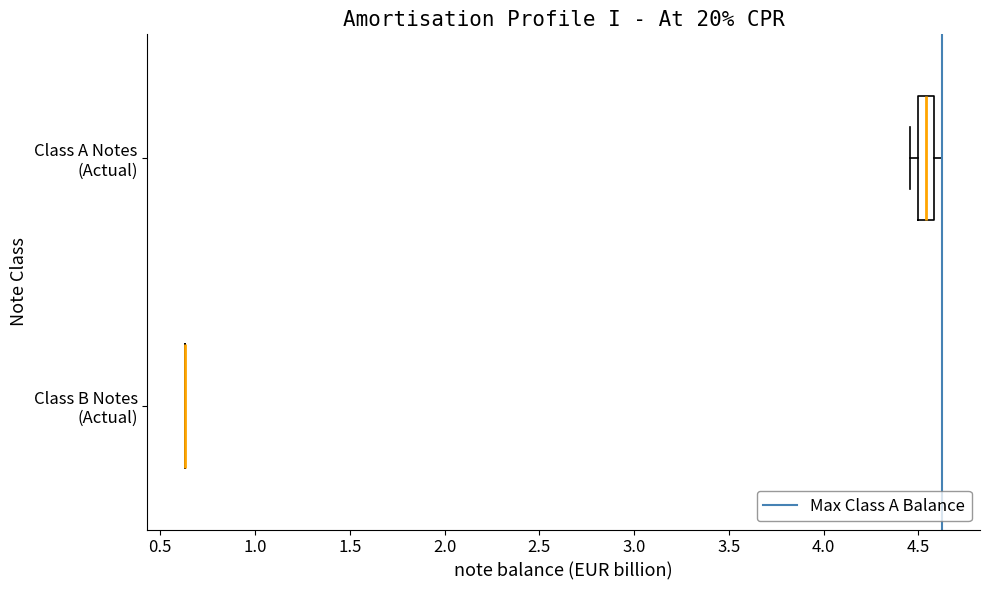

Reading bottom to top, transcribe this box plot: for each box, give where its median line is, the range the box spans, and where its two whiskers end, as read against the x-axis. The values are not printed on the chart, so give them approximately, as read against the axis.

Class B Notes (Actual): box collapsed to a line at 0.65, whiskers 0.65 to 0.65
Class A Notes (Actual): median 4.55, box 4.50 to 4.60, whiskers 4.45 to 4.60 (just right of the box's right edge)